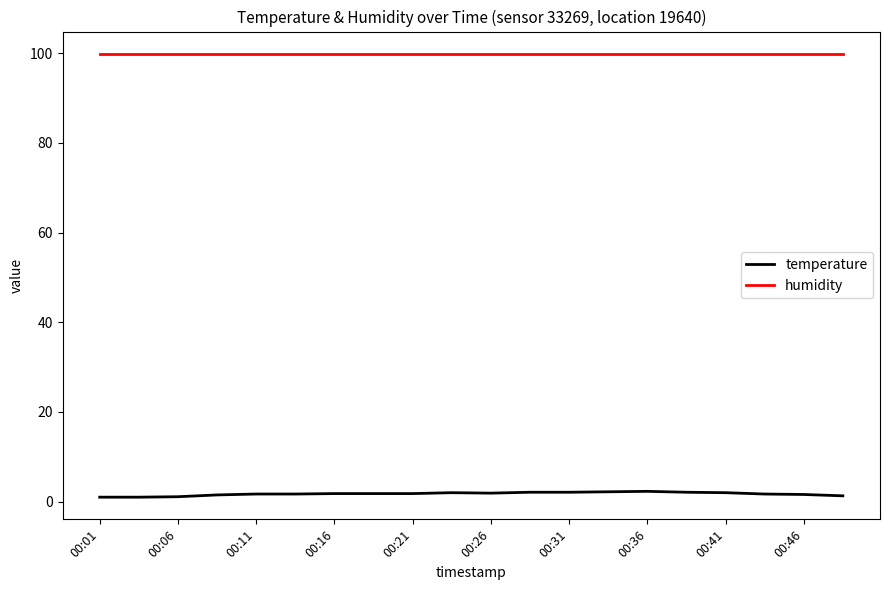

True or false: temperature and humidity cross at least once.

False